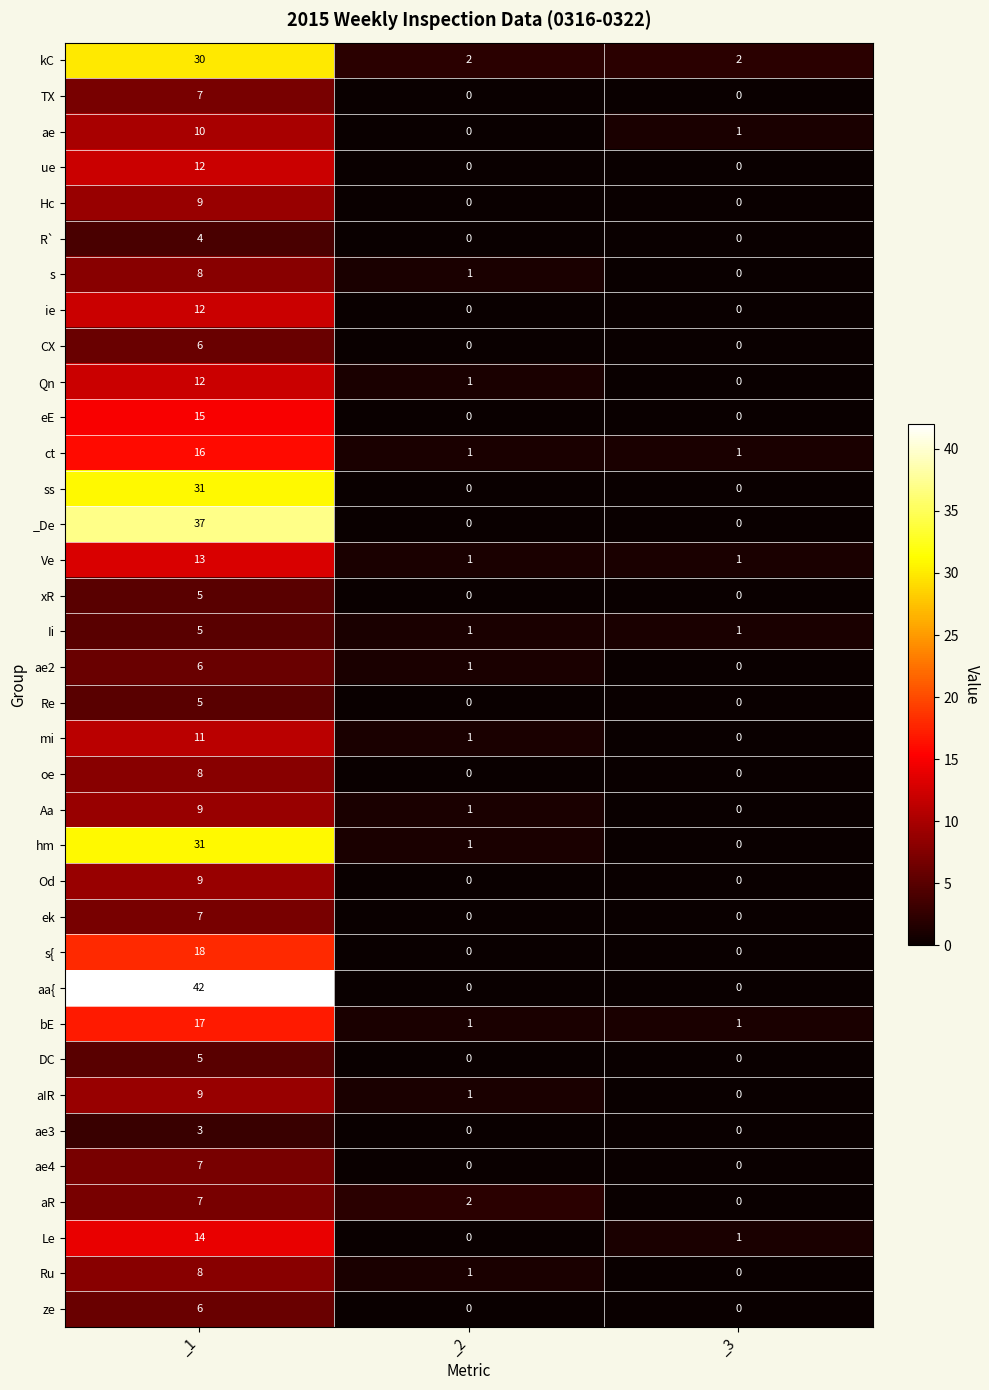

The bE series shows 27 at _1. True or false?

False